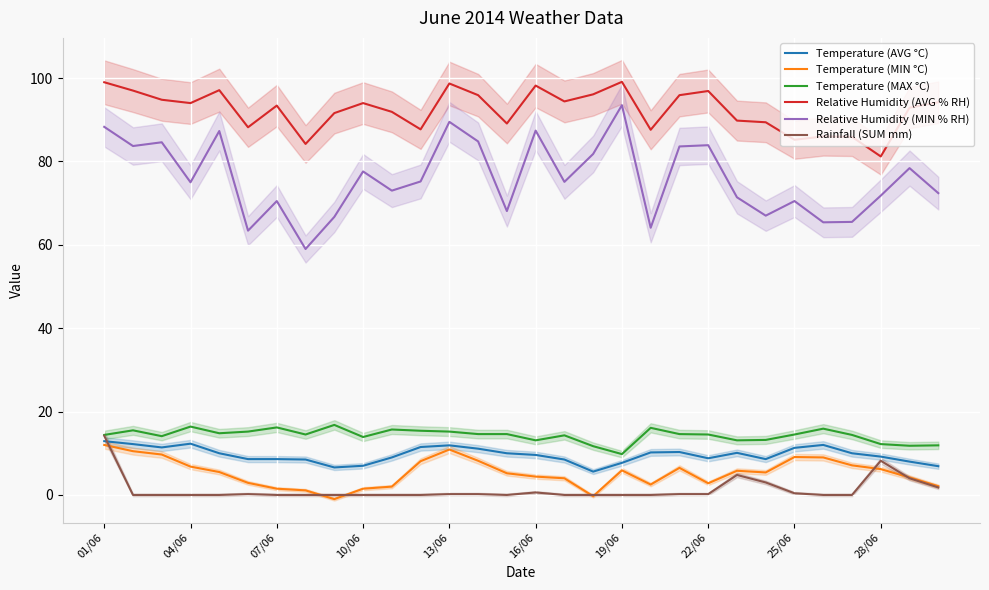

True or false: Relative Humidity (MIN % RH) and Temperature (MIN °C) intersect in this chart.

False